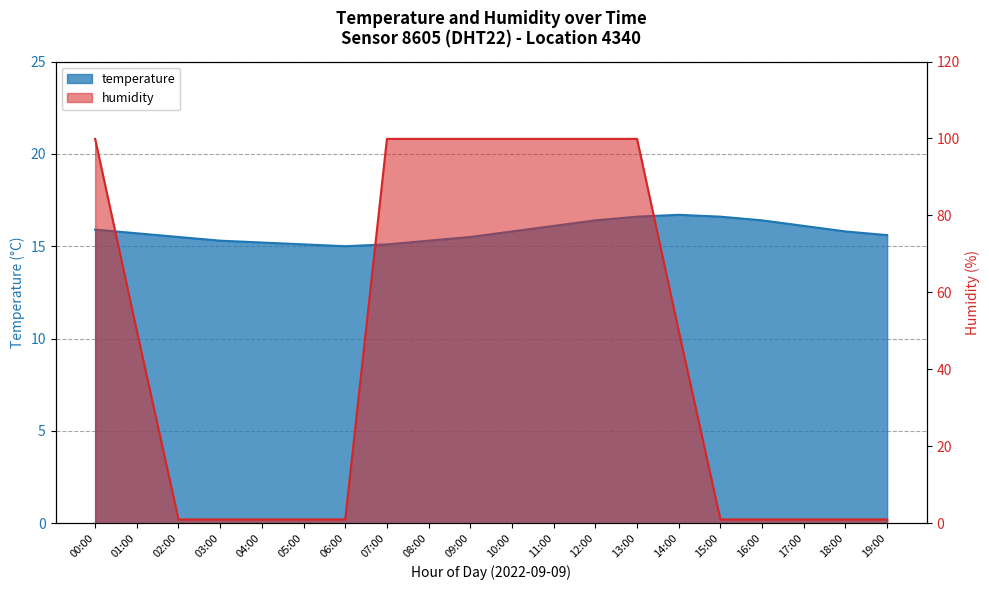

How many values in the humidity series are below 50?

10